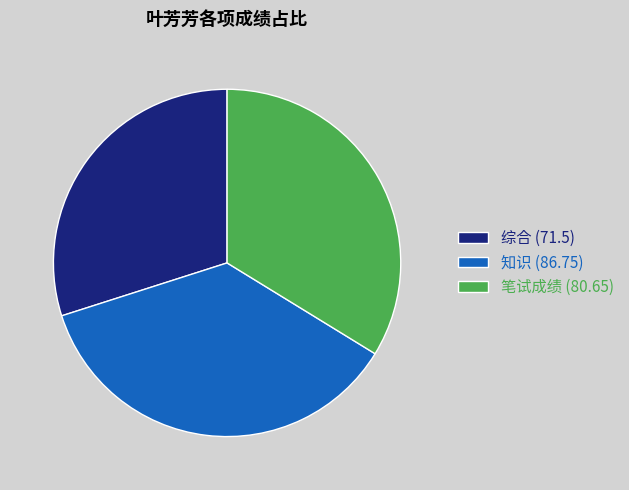

Do 笔试成绩 (80.65) and 综合 (71.5) together represent more than half of the pie?

Yes